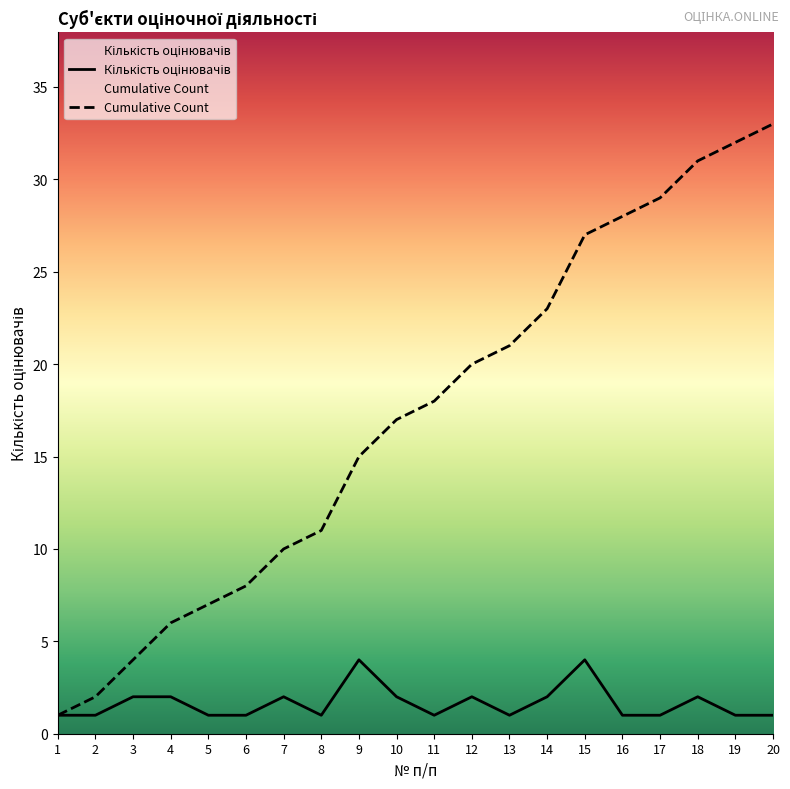

True or false: Cumulative Count and Кількість оцінювачів cross at least once.

False